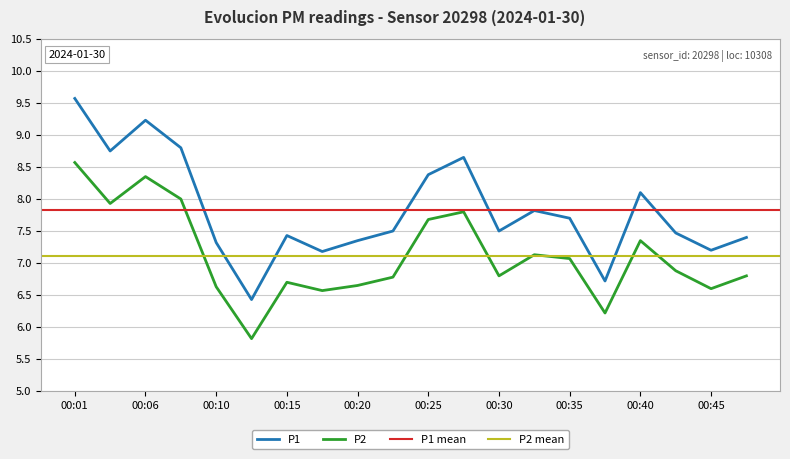

Reading left to right, what are all the values shown in this chart?

P1: 00:01=9.6	00:03=8.8	00:06=9.2	00:08=8.8	00:10=7.3	00:13=6.4	00:15=7.4	00:18=7.2	00:20=7.3	00:23=7.5	00:25=8.4	00:28=8.7	00:30=7.5	00:33=7.8	00:35=7.7	00:37=6.7	00:40=8.1	00:42=7.5	00:45=7.2	00:47=7.4
P2: 00:01=8.6	00:03=7.9	00:06=8.3	00:08=8.0	00:10=6.6	00:13=5.8	00:15=6.7	00:18=6.6	00:20=6.7	00:23=6.8	00:25=7.7	00:28=7.8	00:30=6.8	00:33=7.1	00:35=7.1	00:37=6.2	00:40=7.3	00:42=6.9	00:45=6.6	00:47=6.8